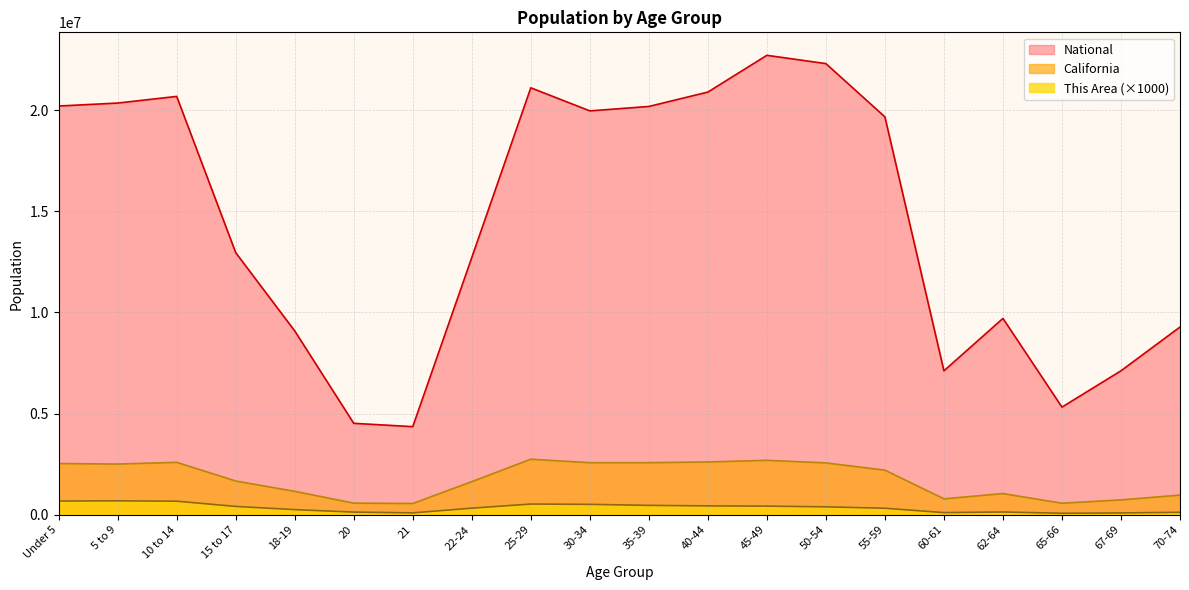

Reading right to left, transcribe all the data shown in this chart.

This Area: 70-74=121000	67-69=90000	65-66=74000	62-64=136000	60-61=106000	55-59=322000	50-54=391000	45-49=426000	40-44=438000	35-39=464000	30-34=514000	25-29=529000	22-24=325000	21=93000	20=131000	18-19=253000	15 to 17=412000	10 to 14=670000	5 to 9=688000	Under 5=678000
California: 70-74=971778	67-69=734741	65-66=568817	62-64=1045921	60-61=786276	55-59=2204296	50-54=2562552	45-49=2689819	40-44=2609131	35-39=2573579	30-34=2573468	25-29=2744409	22-24=1636532	21=555775	20=573642	18-19=1157002	15 to 17=1666938	10 to 14=2590930	5 to 9=2505839	Under 5=2531333
National: 70-74=9278166	67-69=7115361	65-66=5319902	62-64=9704197	60-61=7113727	55-59=19664805	50-54=22298125	45-49=22708591	40-44=20890964	35-39=20179642	30-34=19962099	25-29=21101849	22-24=12712576	21=4354294	20=4519129	18-19=9086089	15 to 17=12954254	10 to 14=20677194	5 to 9=20348657	Under 5=20201362